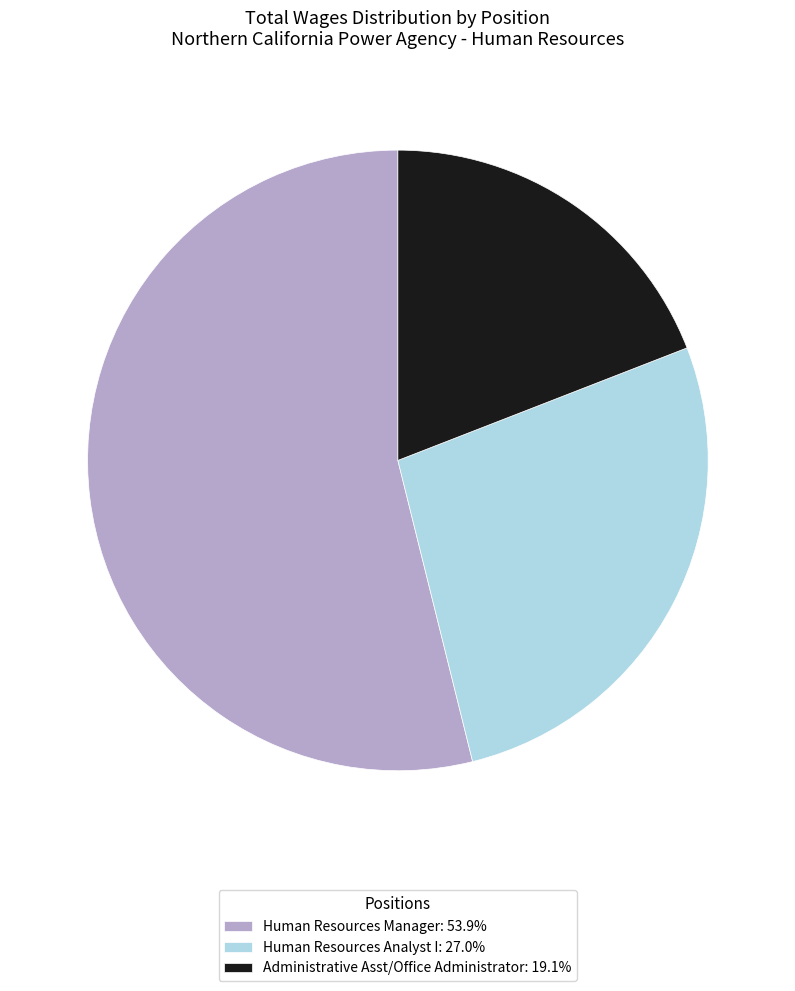

True or false: Human Resources Manager accounts for 44% of the total.

False